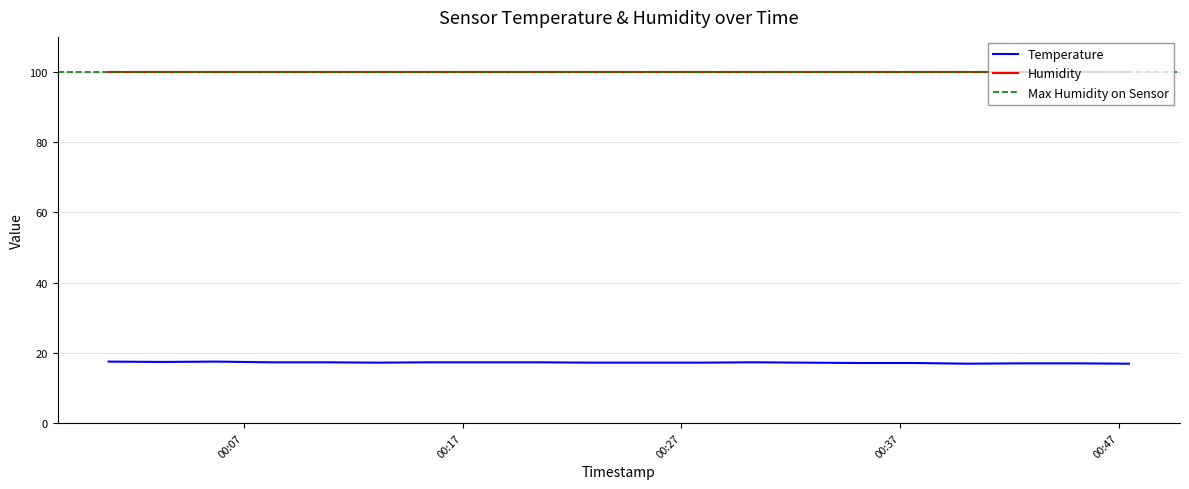

Approximately how many times larger is the value at 2022-07-24T00:45:01 compared to 2022-07-24T00:20:26?

1.0